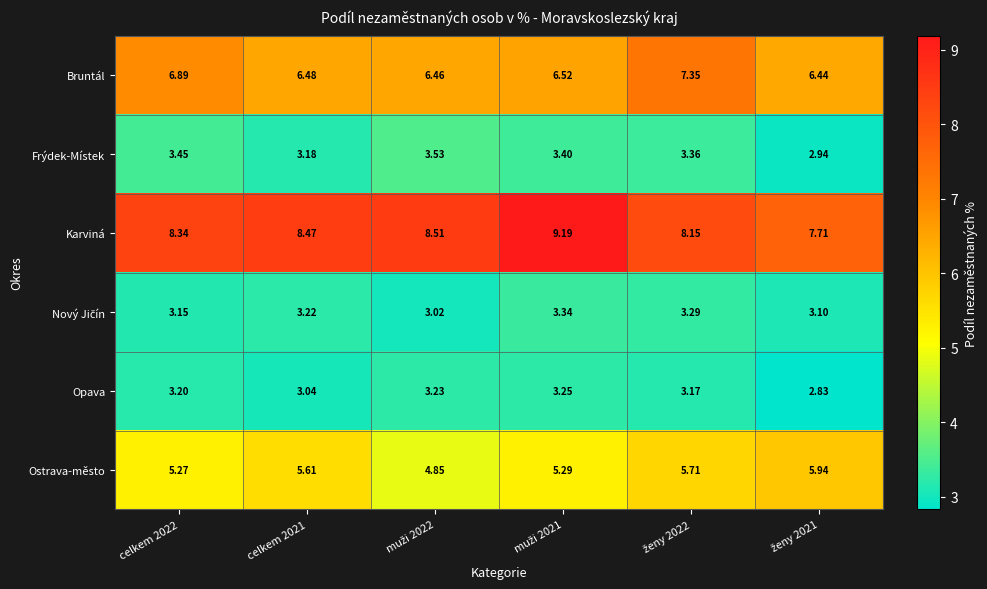

Which series has the widest spread of values?

Karviná